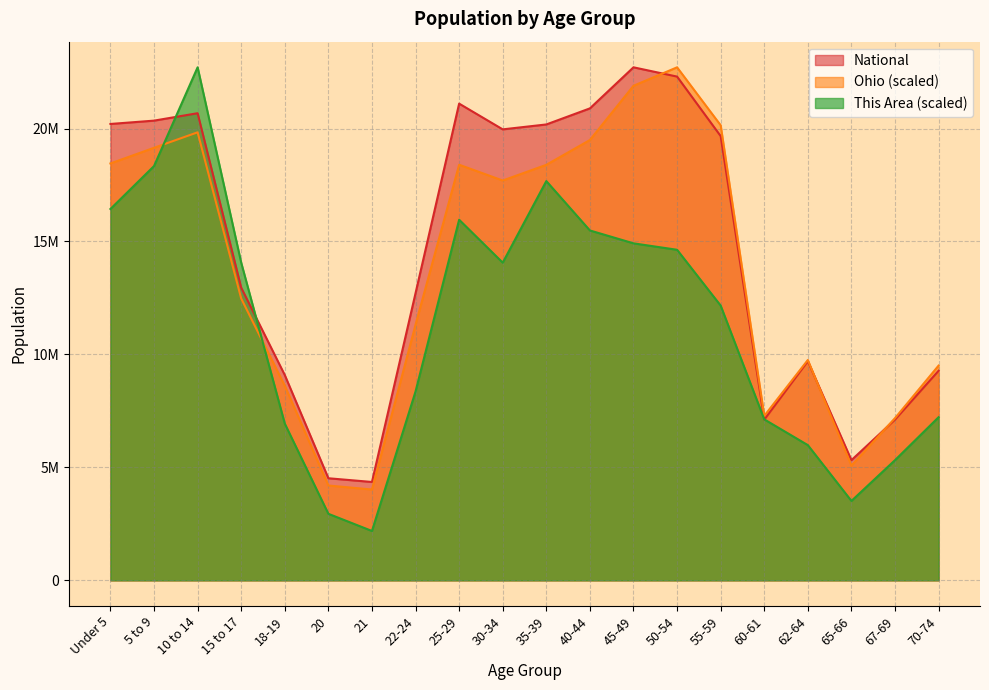

What is the approximate value of This Area at 45-49?

14917358.9